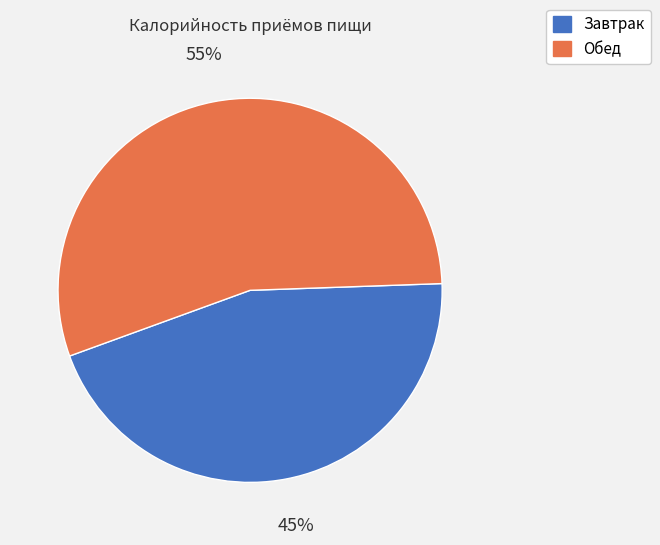

Does Завтрак represent more than half of the total?

No